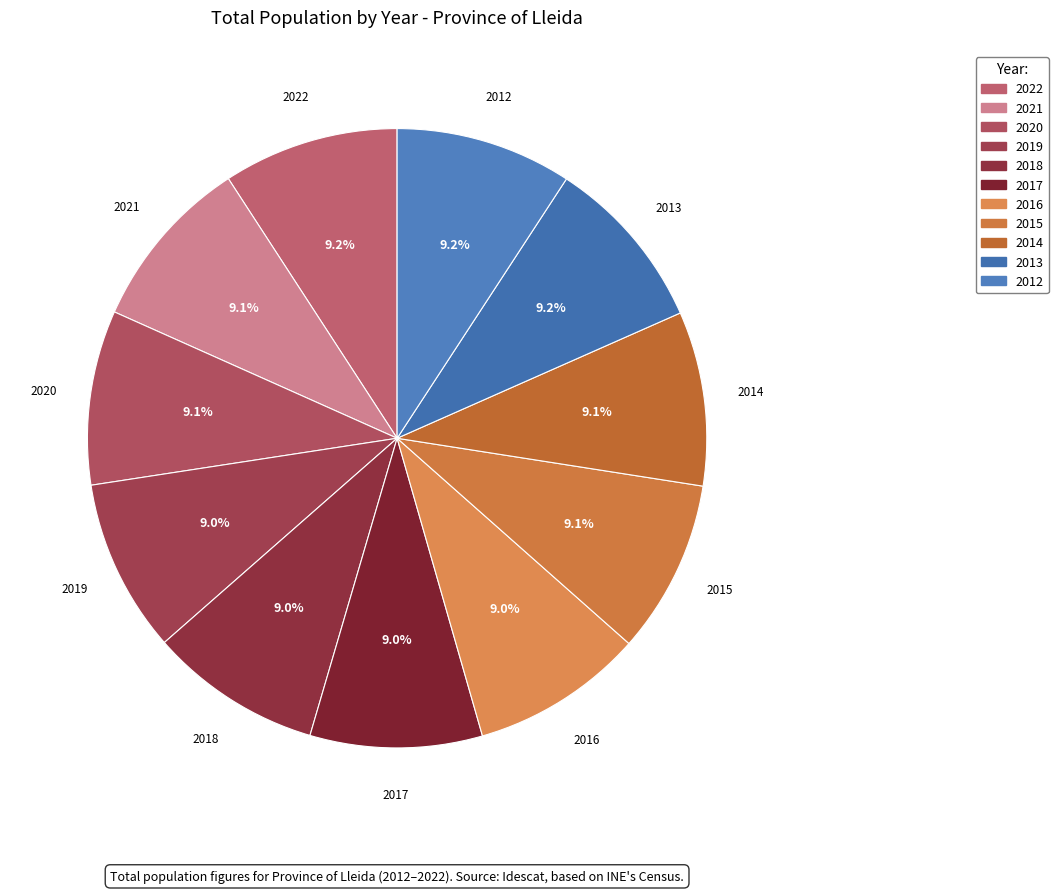

Combined, what portion of the pie is 2019 and 2012?

18.2%